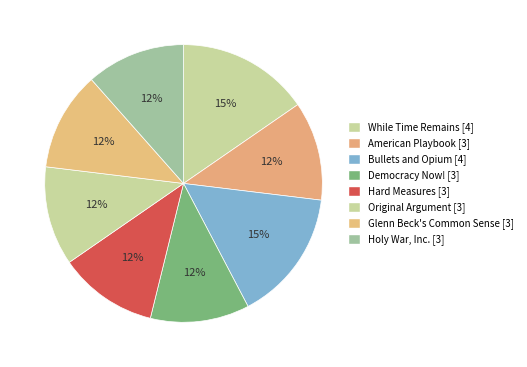

Is it true that Democracy Now! is 6% of the pie?

False